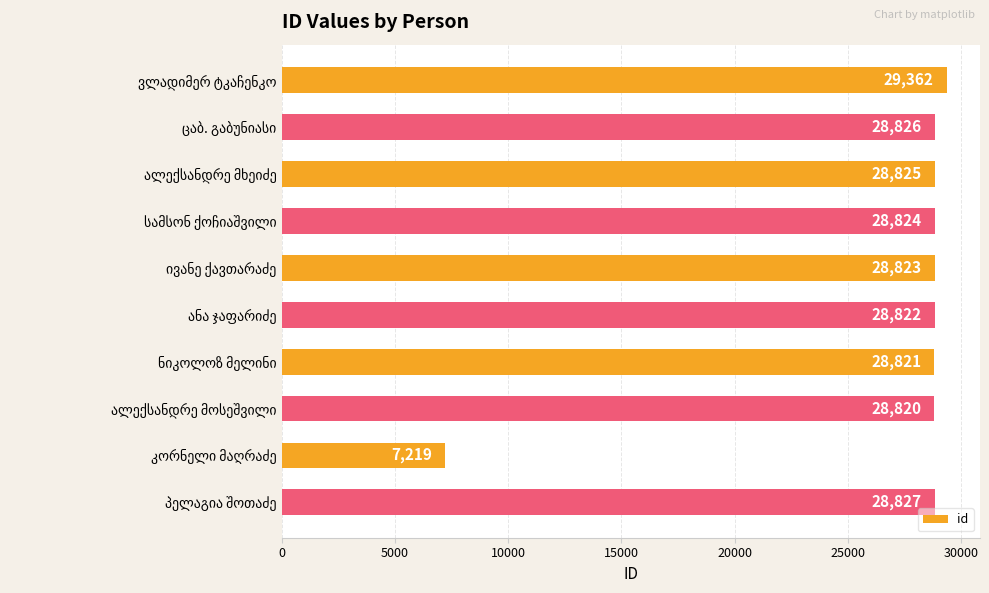

How many bars are there in total?

10